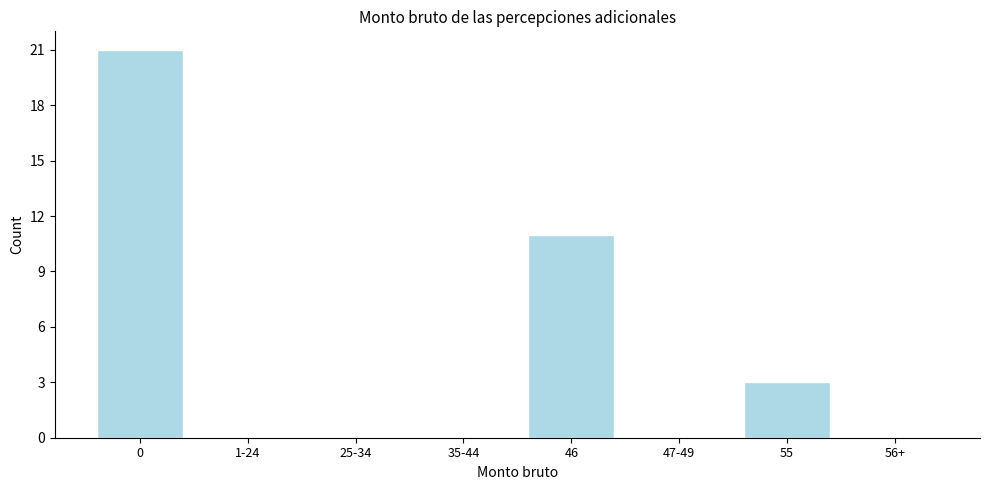

Reading left to right, what are all the values shown in this chart?

0=21	1-24=0	25-34=0	35-44=0	46=11	47-49=0	55=3	56+=0